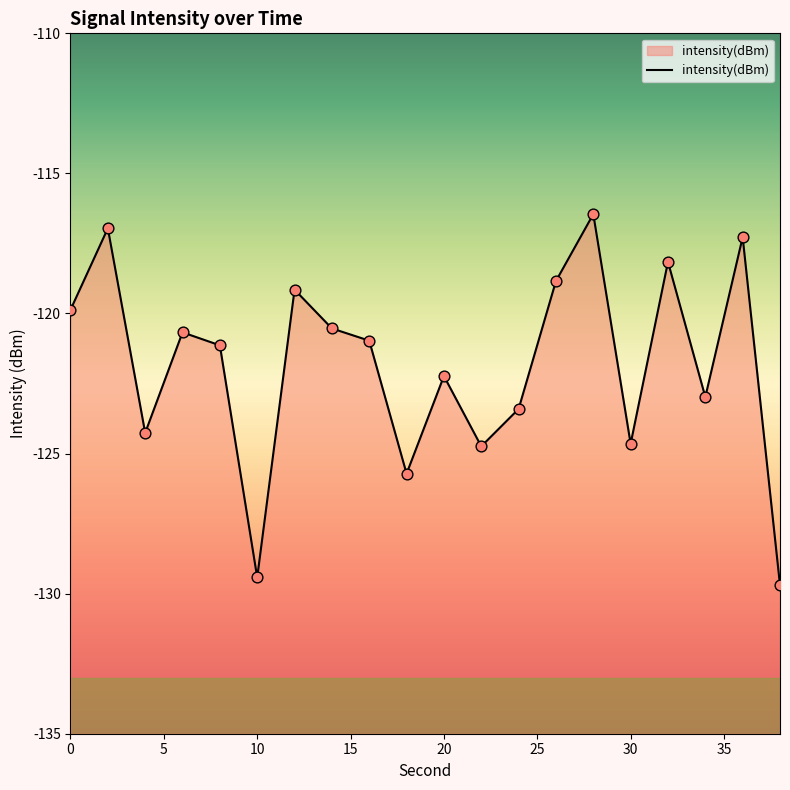

What is the change in value from 20 to 30?

-2.4